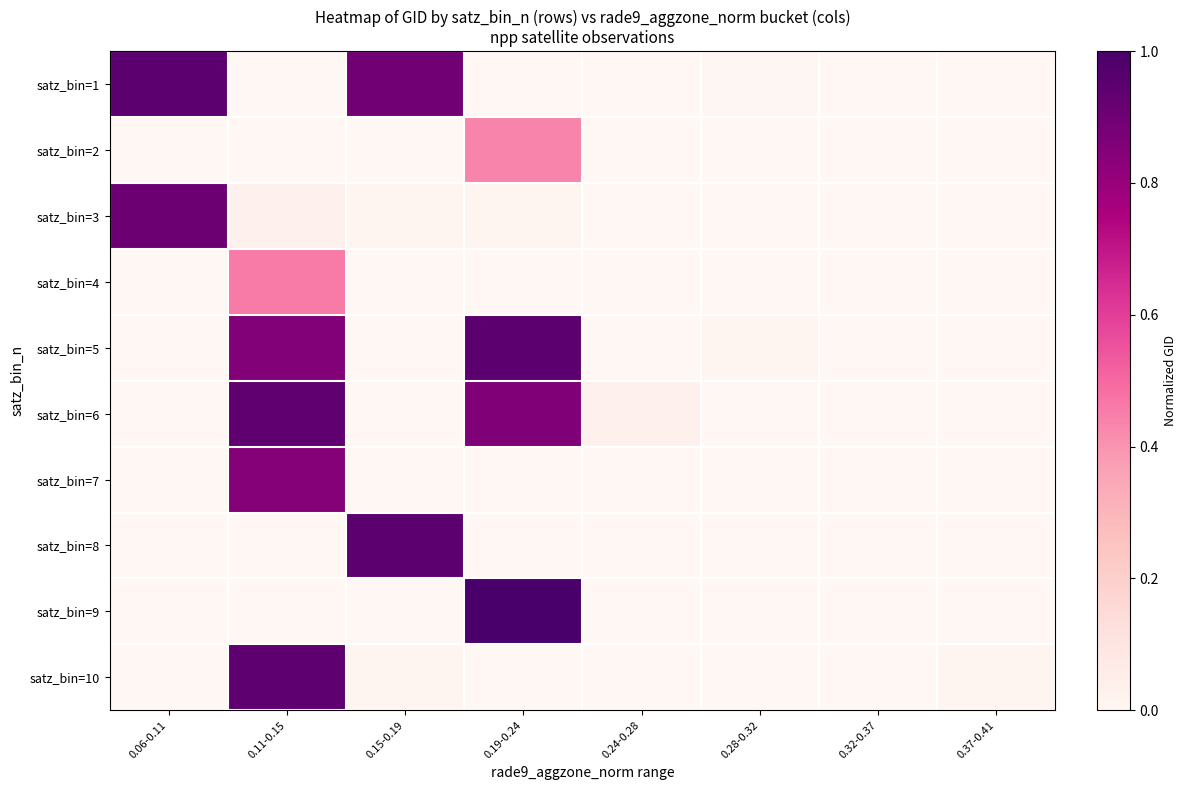

How many distinct data groups are displayed?

10